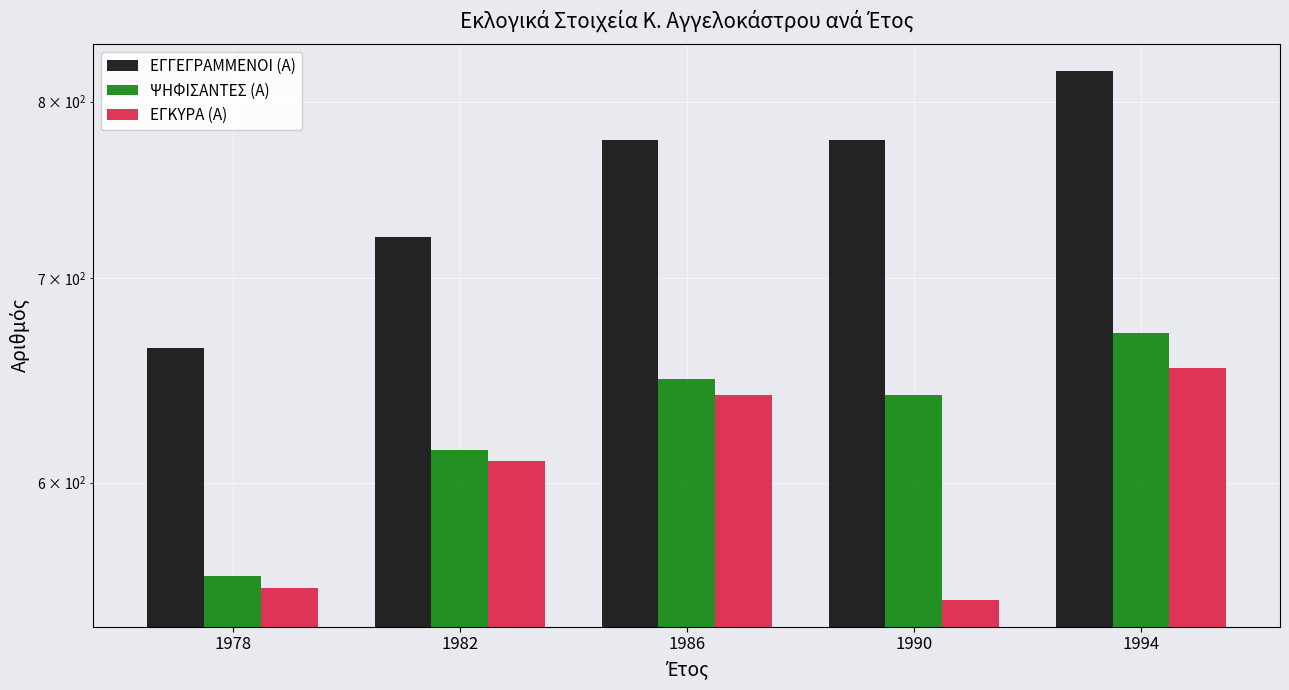

Reading right to left, what are all the values shown in this chart?

ΕΓΓΕΓΡΑΜΜΕΝΟΙ (Α): 1994=819	1990=777	1986=777	1982=722	1978=664
ΨΗΦΙΣΑΝΤΕΣ (Α): 1994=672	1990=641	1986=649	1982=615	1978=559
ΕΓΚΥΡΑ (Α): 1994=654	1990=549	1986=641	1982=610	1978=554